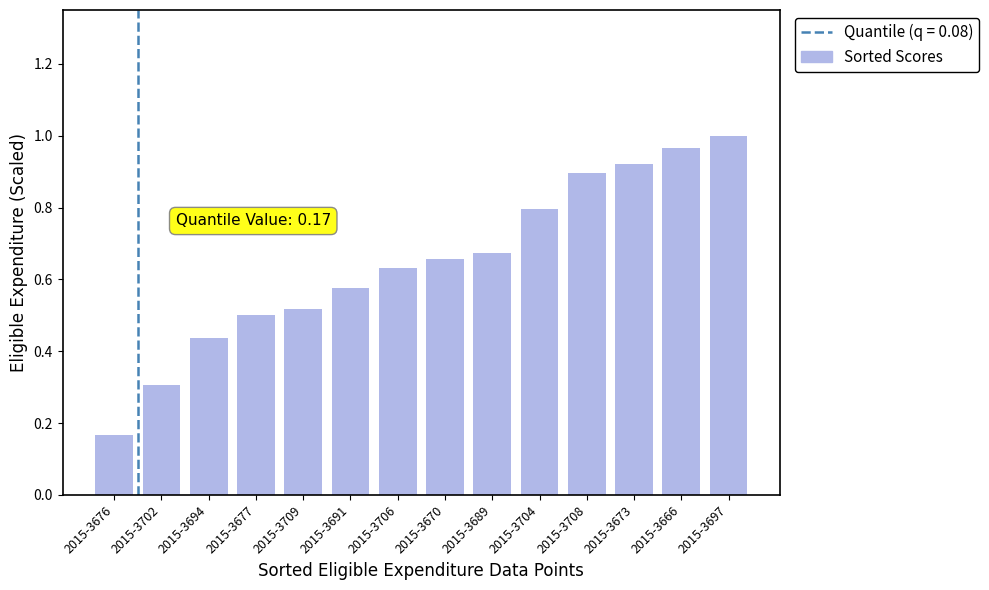

What is the label of the 13th bar from the left?

2015-3666